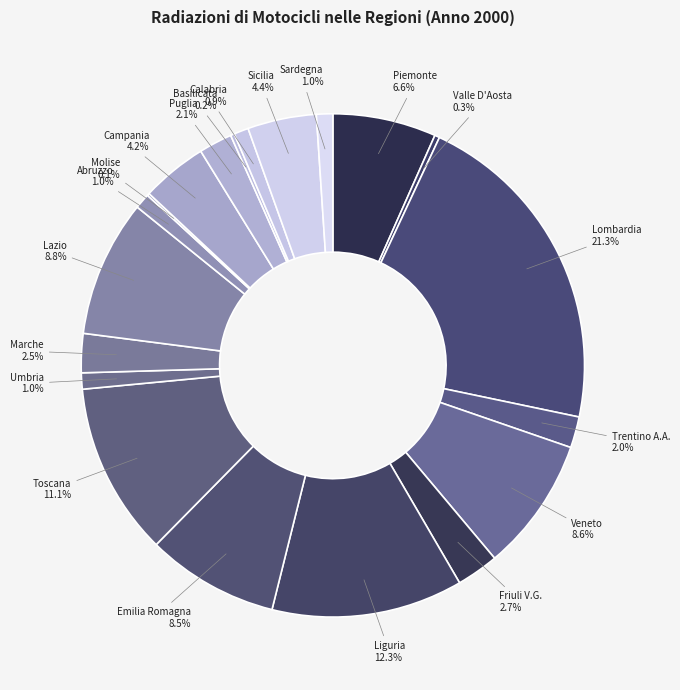

How many segments does this pie chart have?

20